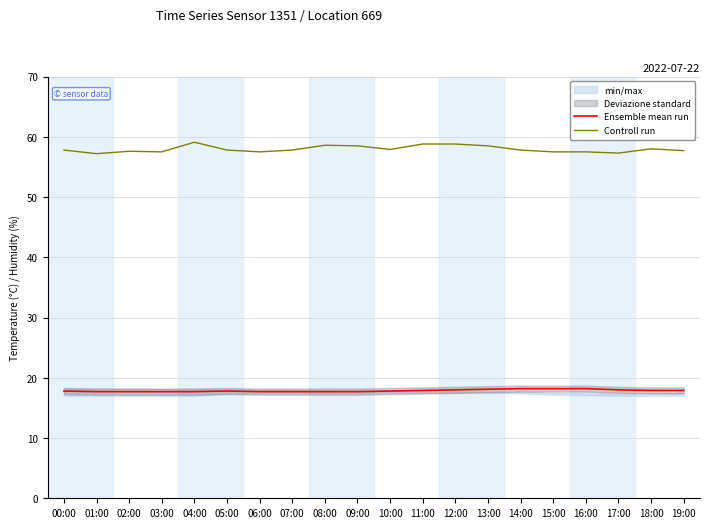

At which label does Controll run reach its minimum?

01:00